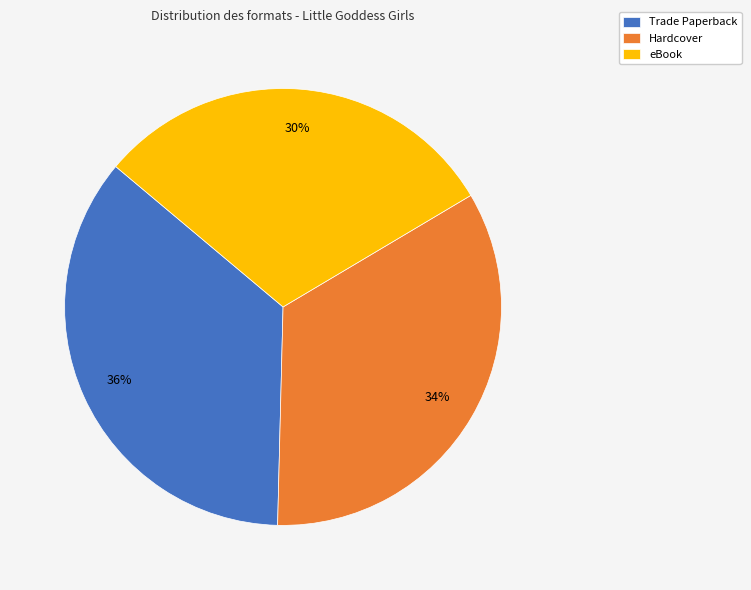

To the nearest percent, what is the average slice percentage?

33%